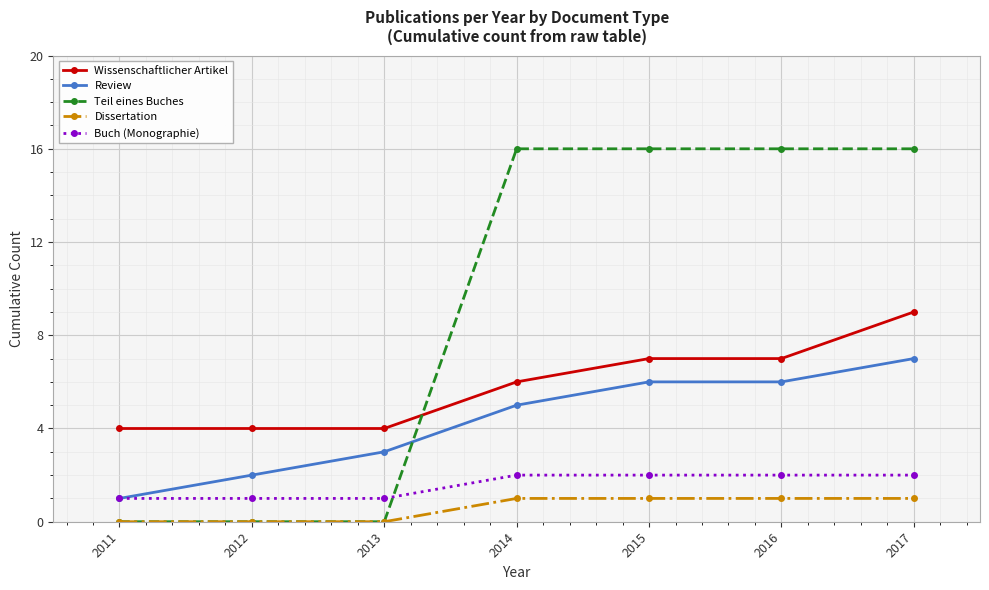

Which series has the largest range (max minus min)?

Teil eines Buches